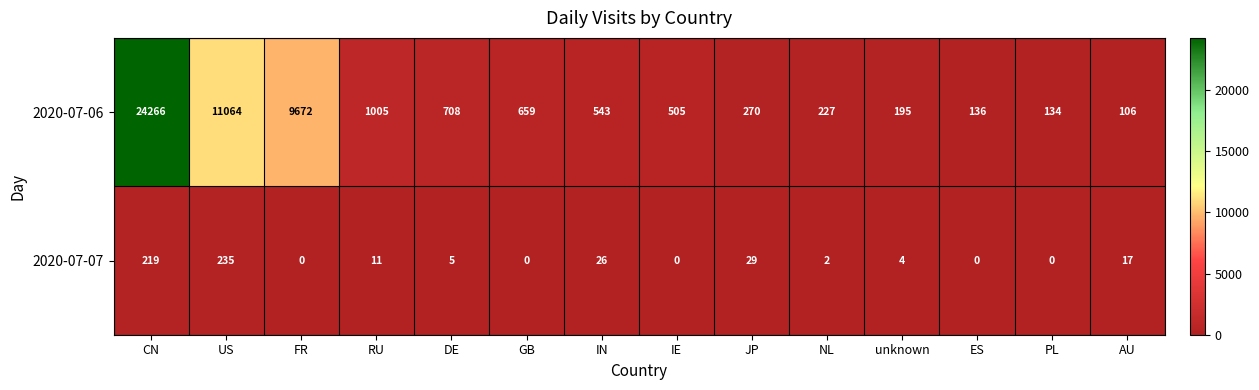

At which category is the sum across all series the highest?

CN